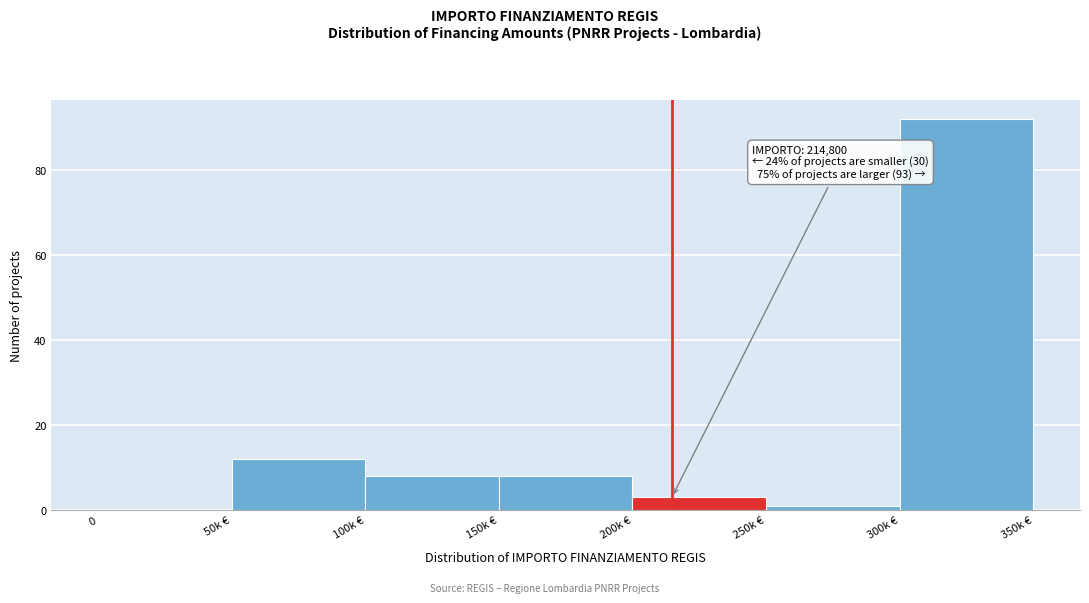

Reading left to right, extract all data points from this chart.

0=0	50k €=12	100k €=8	150k €=8	200k €=3	250k €=1	300k €=92